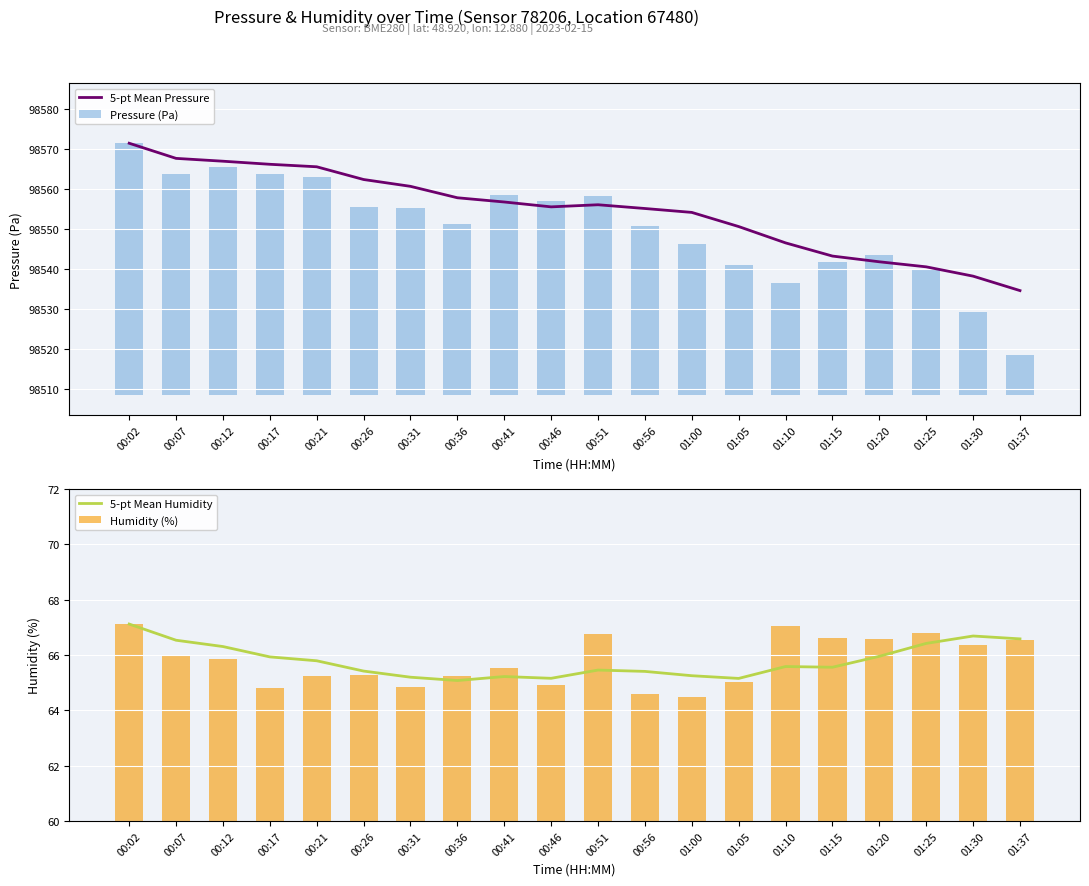

At which label is 5-pt Mean Humidity closest to 66?

01:20